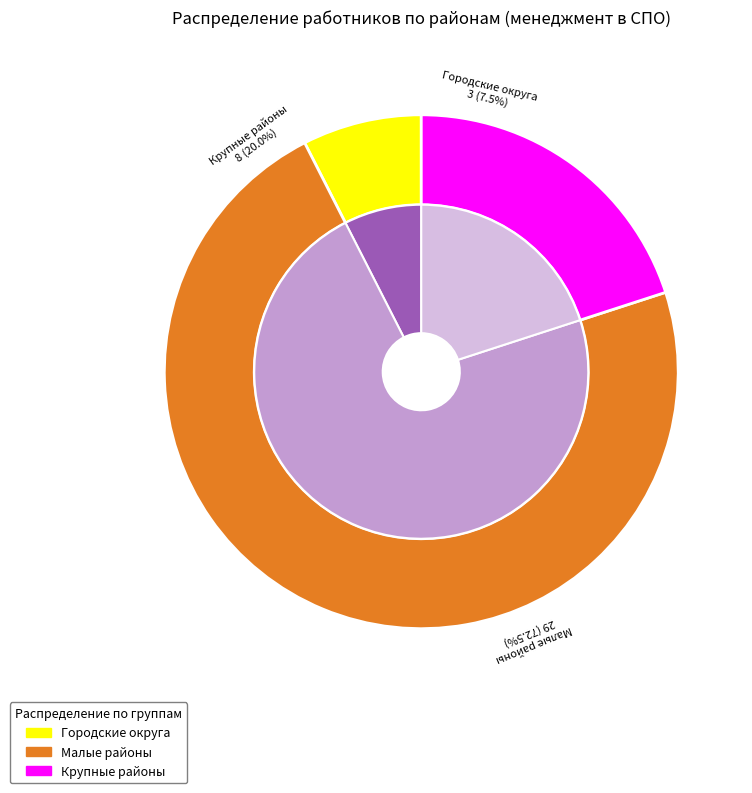

Is the sum of Слюдянский район and Боханский район greater than half?

No